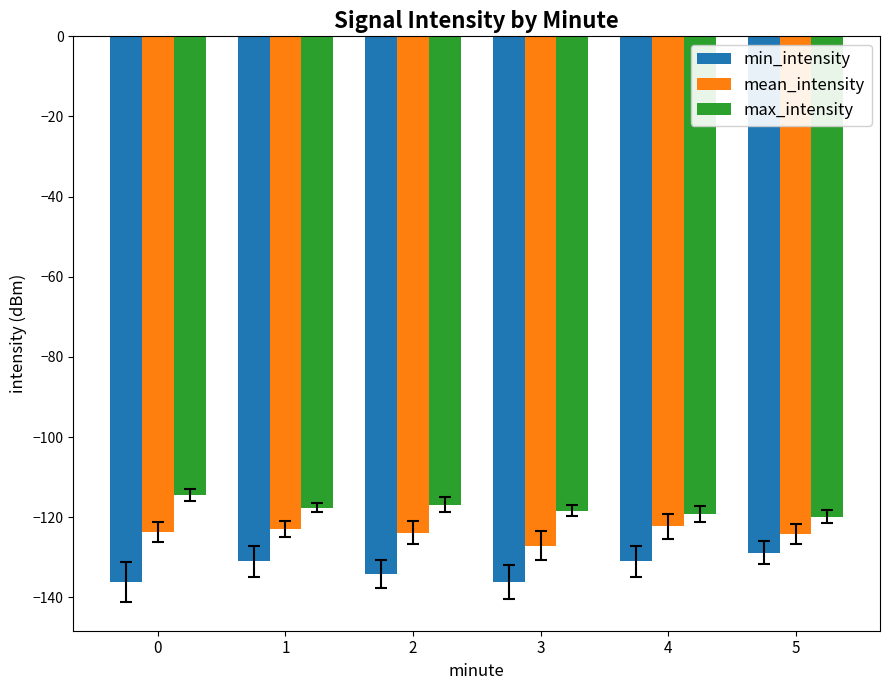

The value of mean_intensity at 5 is -124.2. True or false?

True